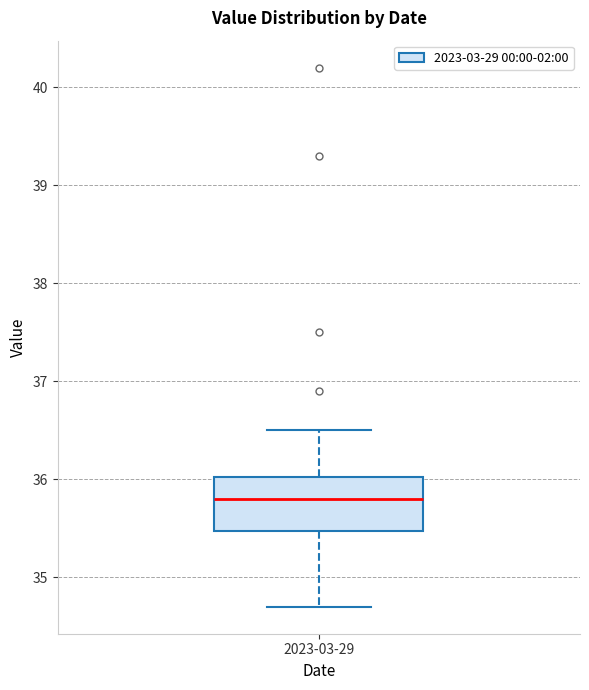

Transcribe this box plot: give where the median line is, the range the box spans, and where the two whiskers end, as read against the y-axis. The values are not printed on the chart, so give them approximately, as read against the axis.

median 35.8, box 35.5 to 36.0, whiskers 34.7 to 36.5